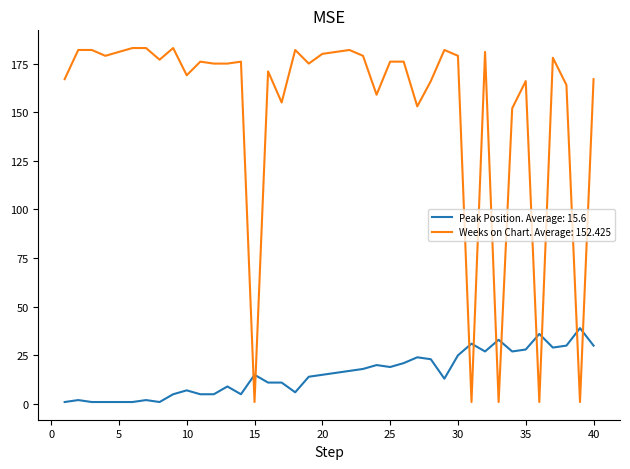

What are all the series names shown in the legend?

Peak Position. Average: 15.6, Weeks on Chart. Average: 152.425